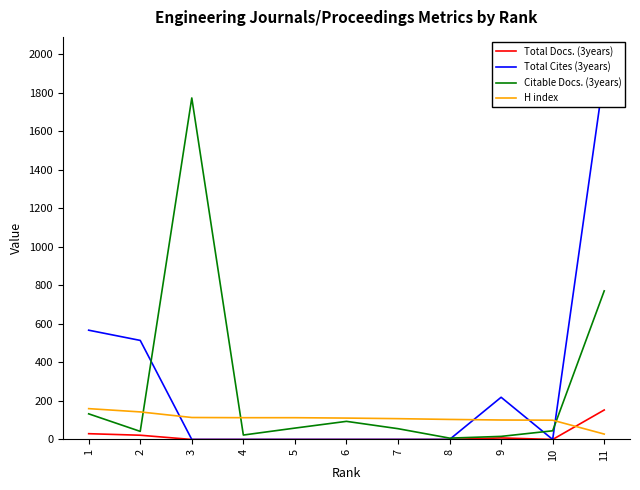

What is the value of the Citable Docs. (3years) point at the 11th from the left?

771